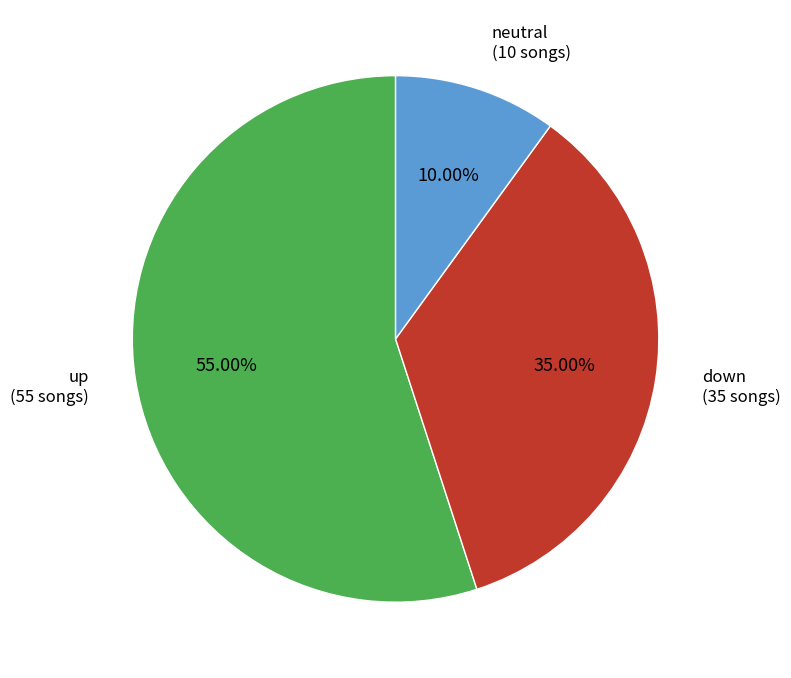

Is there a majority slice in this chart?

Yes